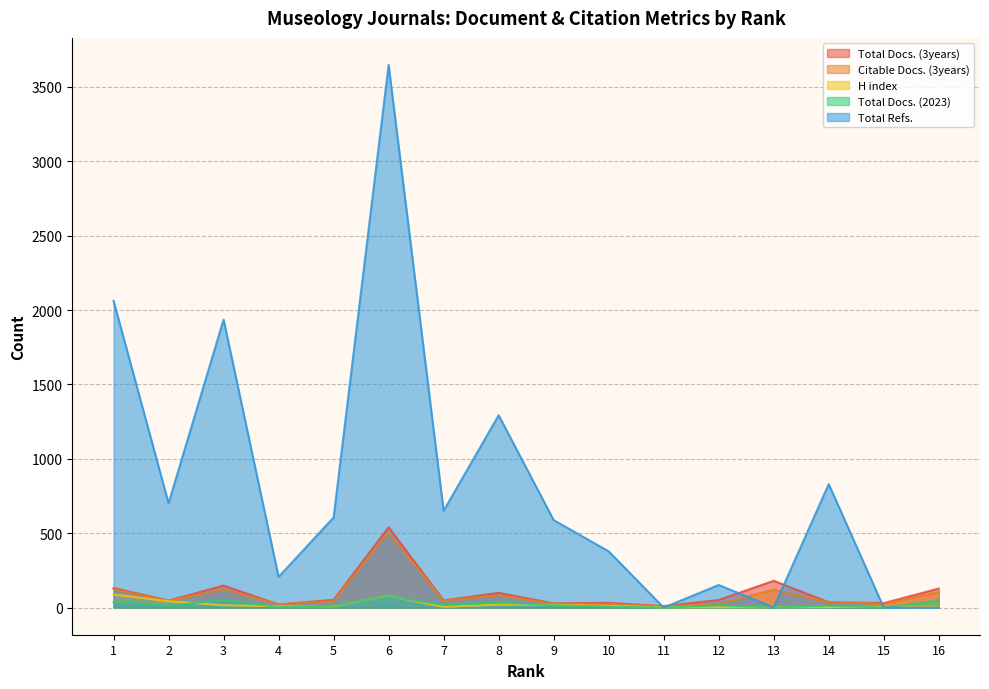

What is the maximum value shown in the chart?

3647